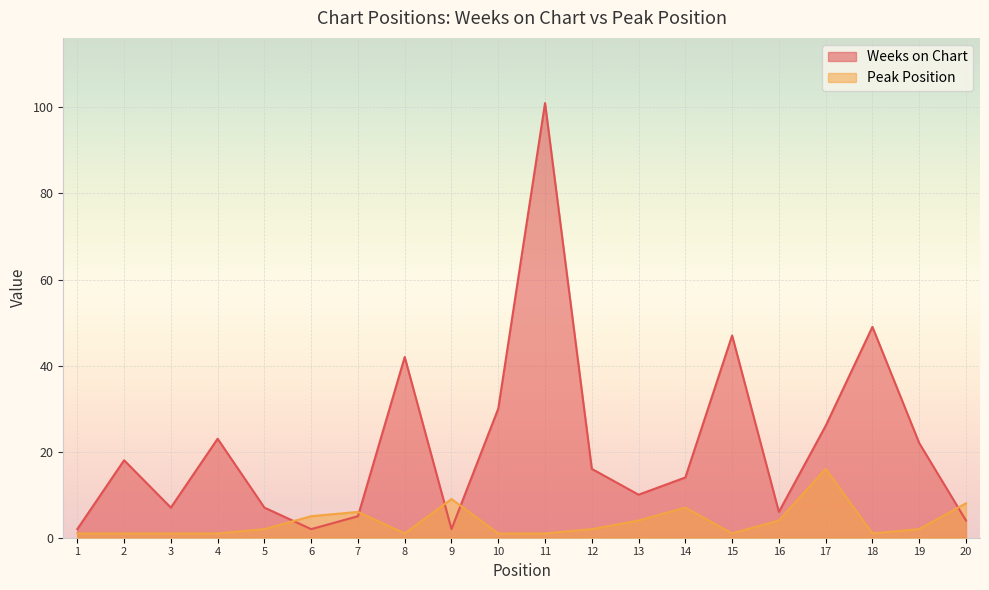

What is the value of the Peak Position point at the 14th from the left?

7